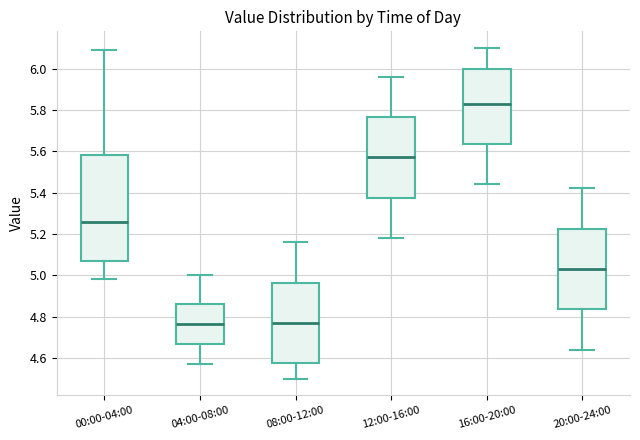

Which box has the highest median line?

16:00-20:00